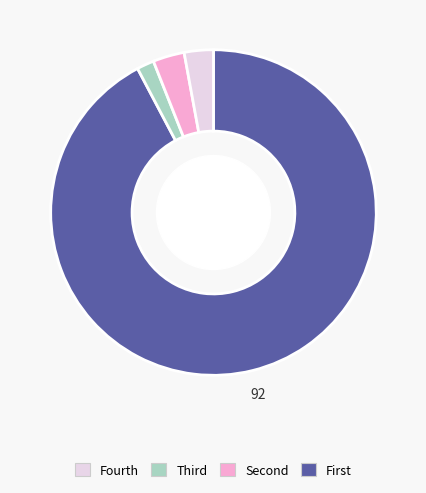

Is there a majority slice in this chart?

Yes